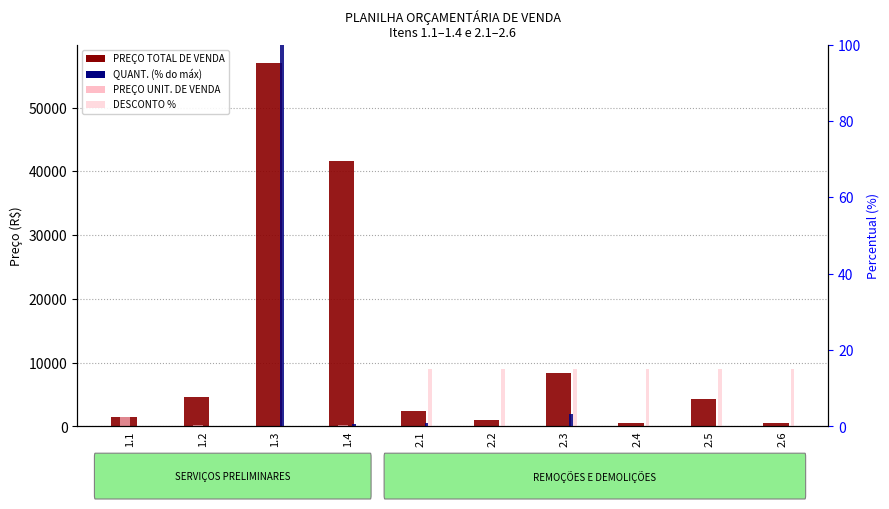

The PREÇO UNIT. DE VENDA series shows 6.6 at 2.6. True or false?

False